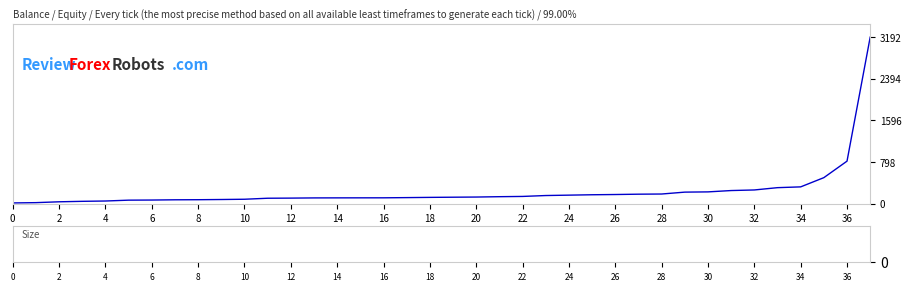

What is the difference between the maximum and minimum values?

3176.1